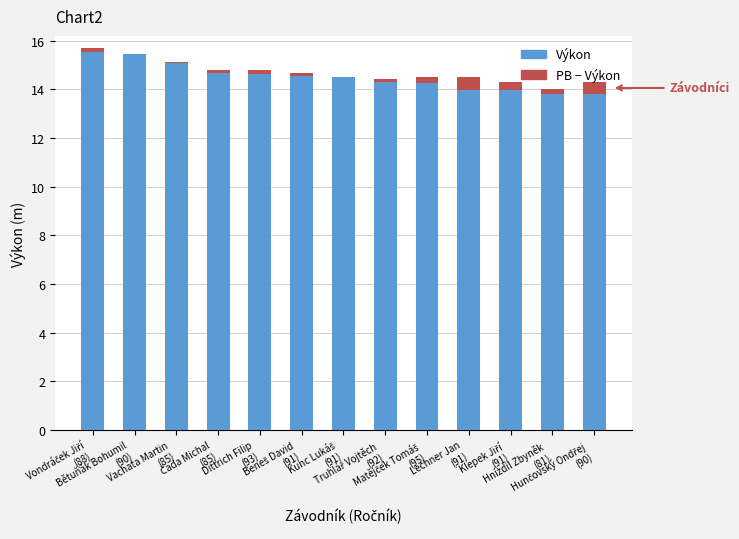

What is the maximum value for Výkon?

15.5